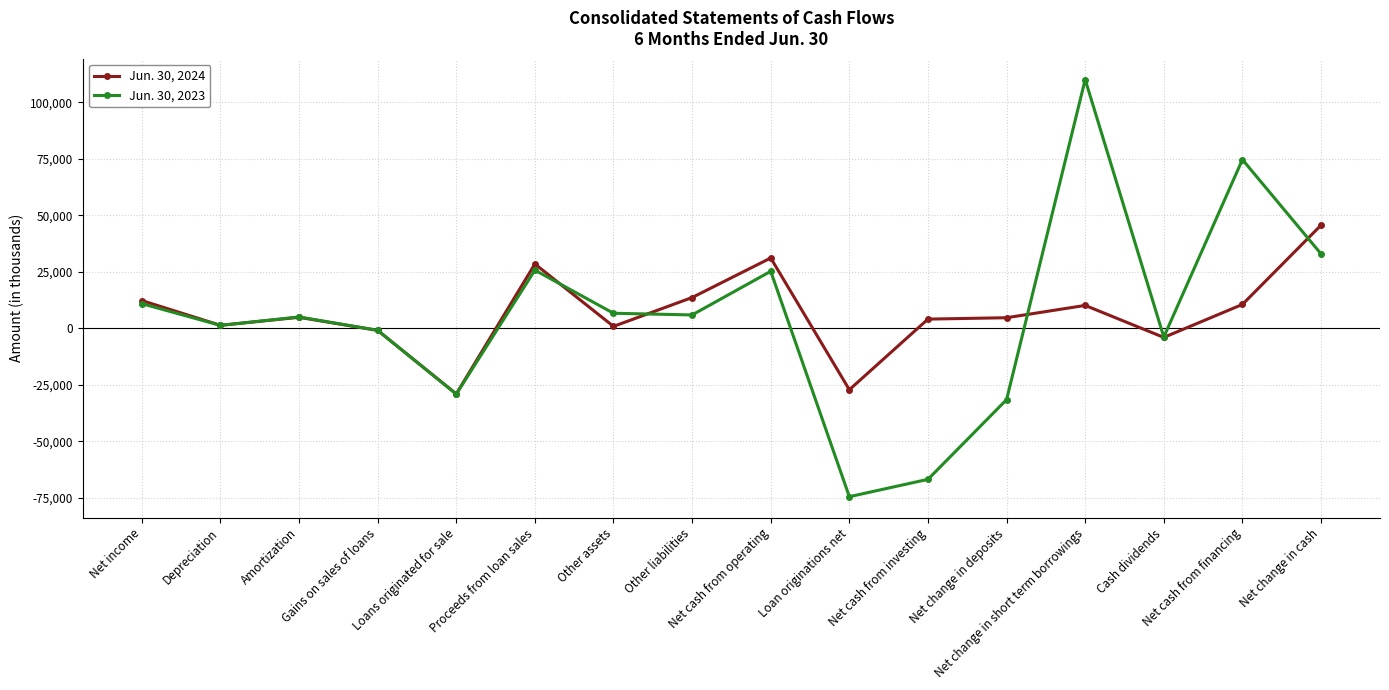

What are all the series names shown in the legend?

Jun. 30, 2024, Jun. 30, 2023